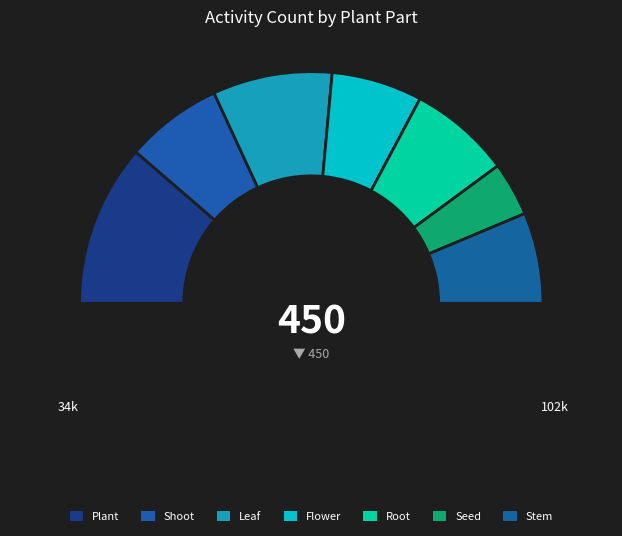

To the nearest percent, what is the difference between the largest and smallest slice percentages?

23%